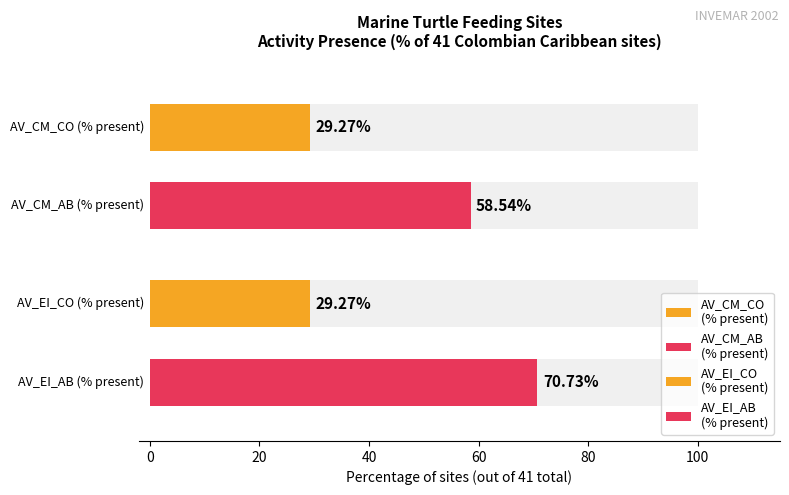

Are the bars horizontal?

Yes